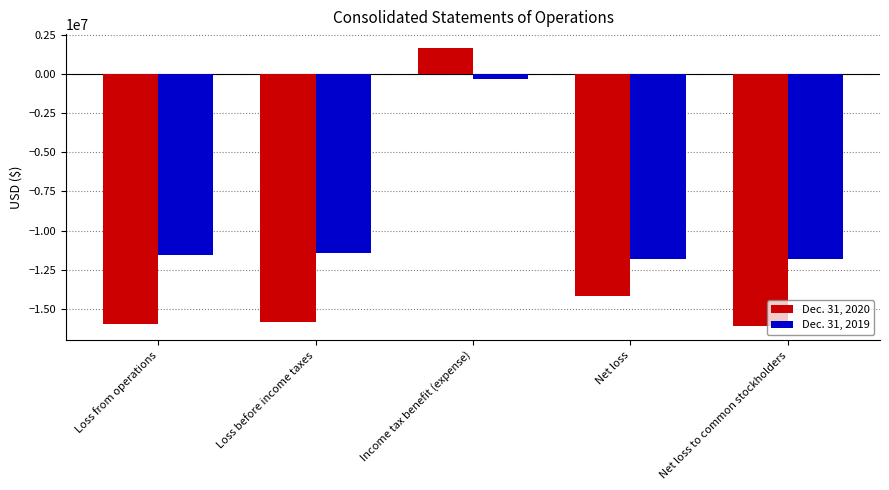

What are all the series names shown in the legend?

Dec. 31, 2020, Dec. 31, 2019